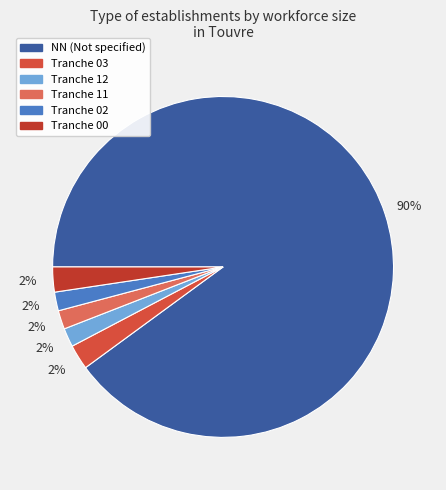

How many slices are in this pie chart?

6